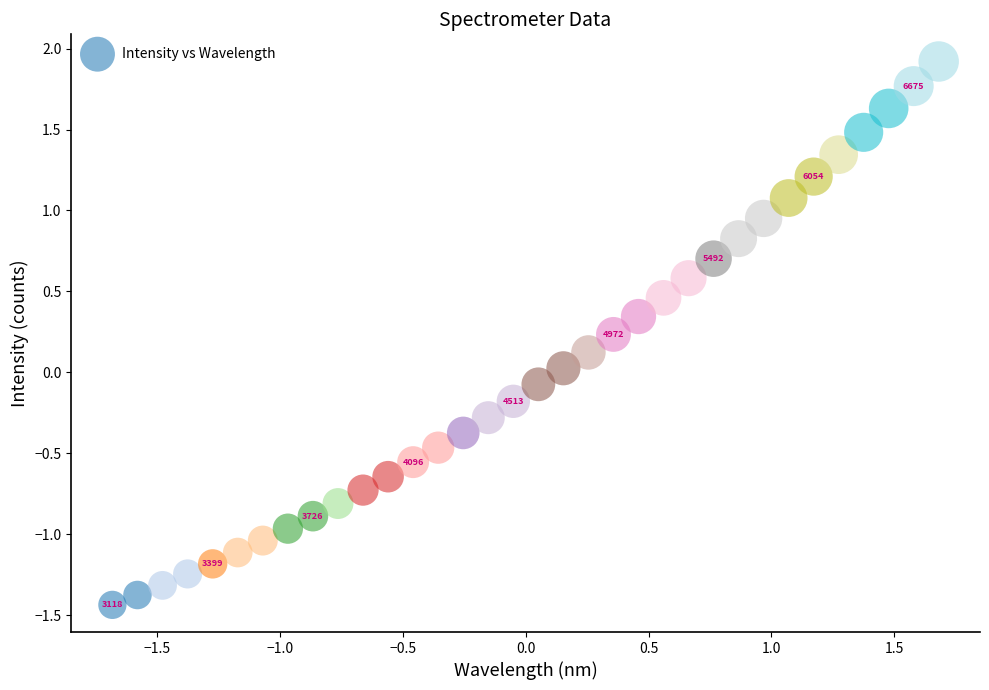

What is the range of X values (max minus min)?

3.4